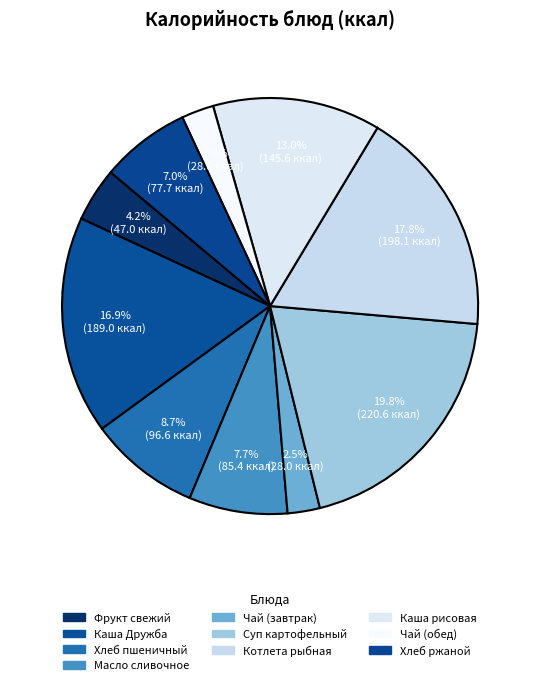

The Чай (завтрак) slice represents 3% of the pie. True or false?

True